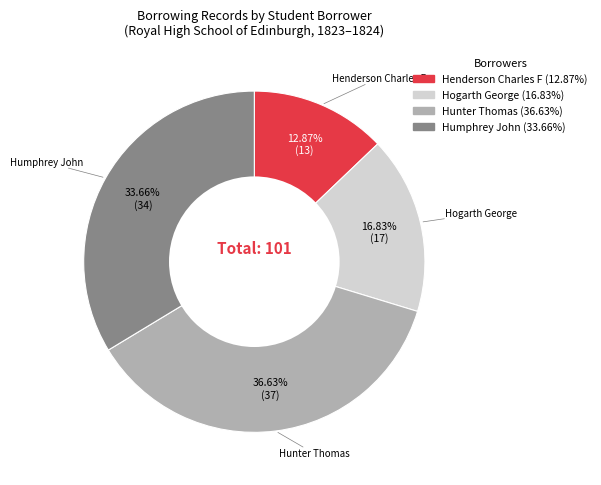

Does any single category account for the majority?

No